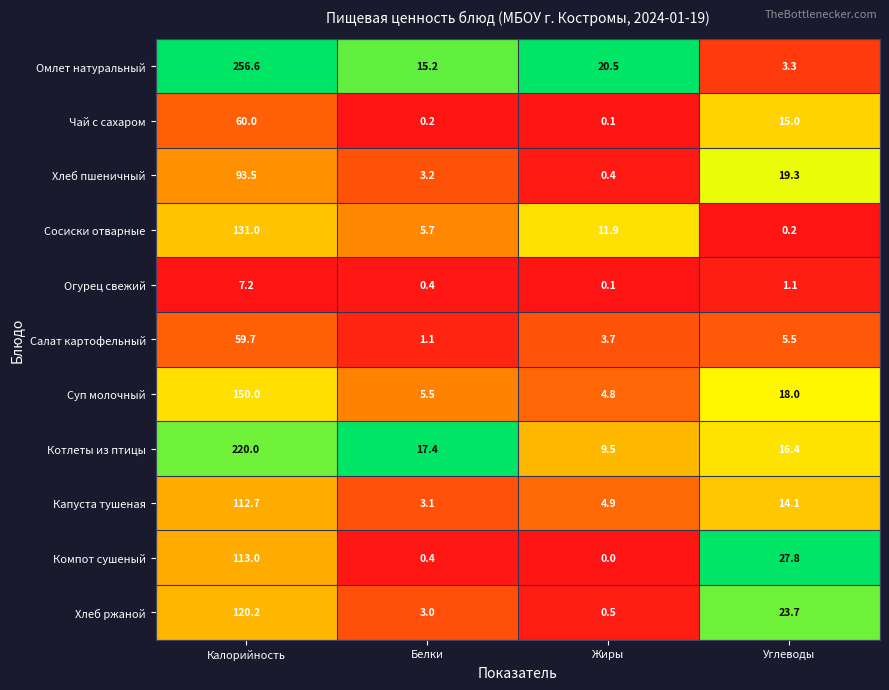

True or false: Котлеты из птицы has a value of 16.4 at Углеводы.

True